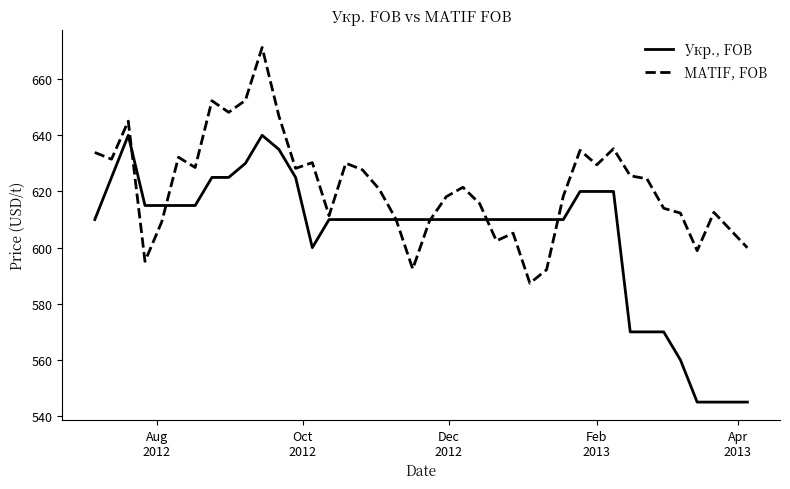

Which series has the largest total across all categories?

MATIF, FOB